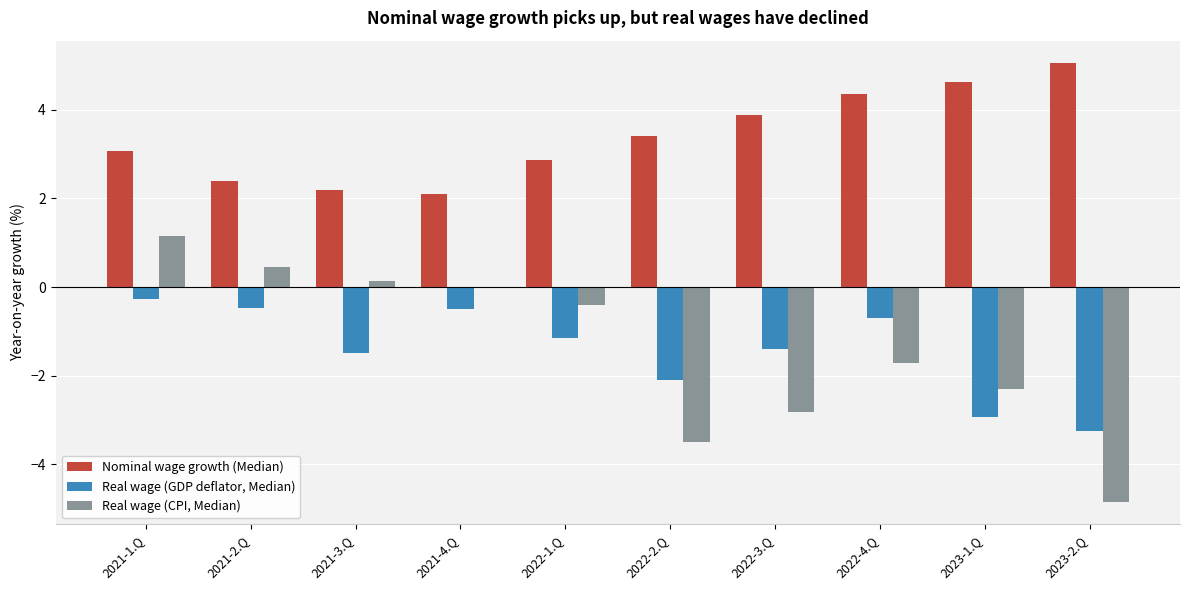

The Real wage (CPI, Median) series shows -1.7 at 2022-2.Q. True or false?

False